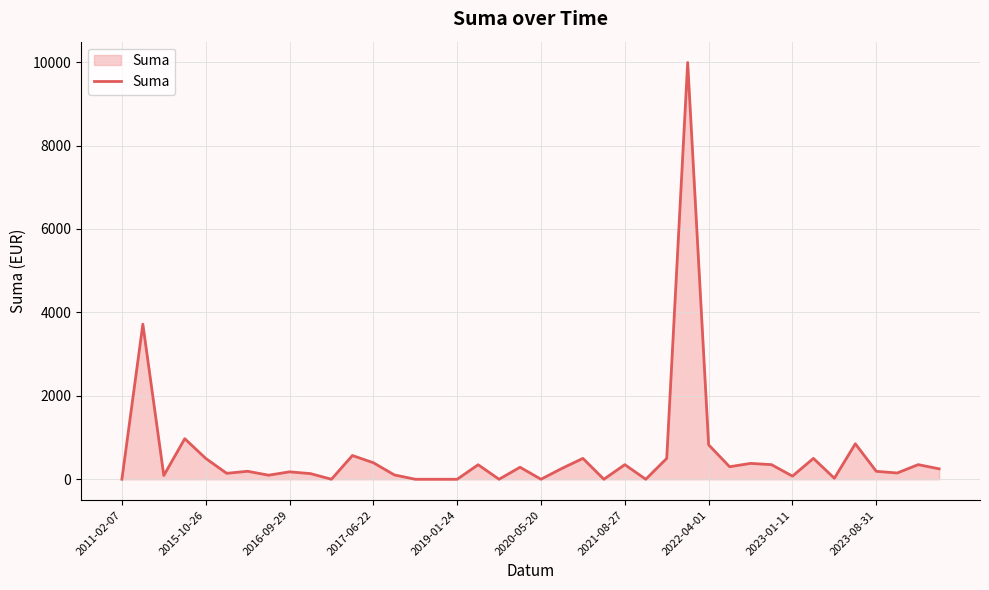

What is the maximum value shown in the chart?

9990.0